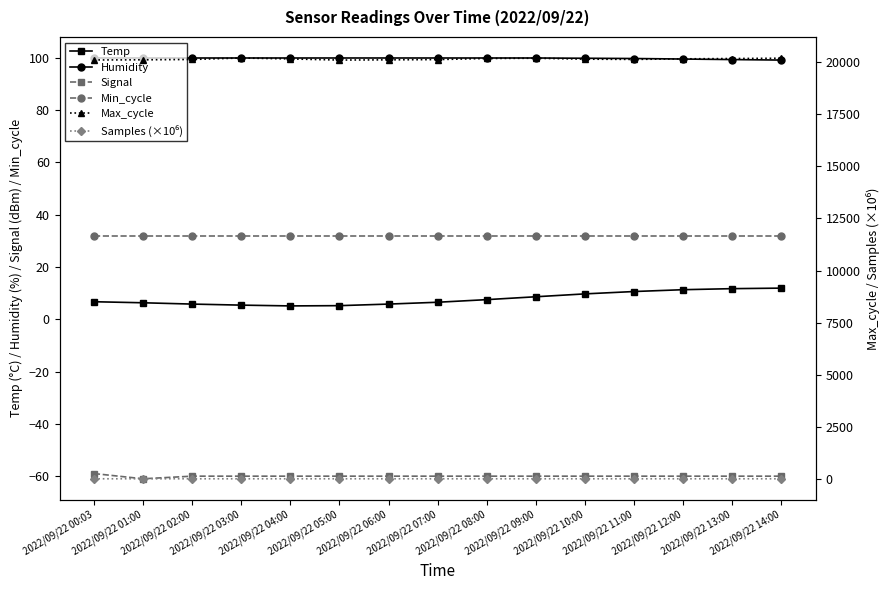

Which category has the lowest value in the Humidity series?

2022/09/22 14:00